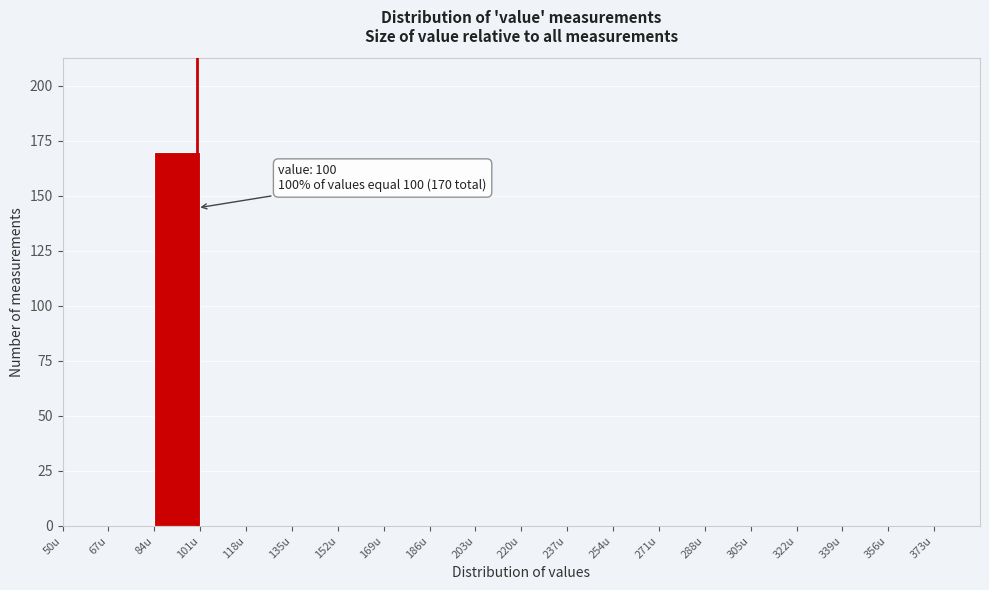

Which range on the x-axis has the tallest bar?

84 to 101